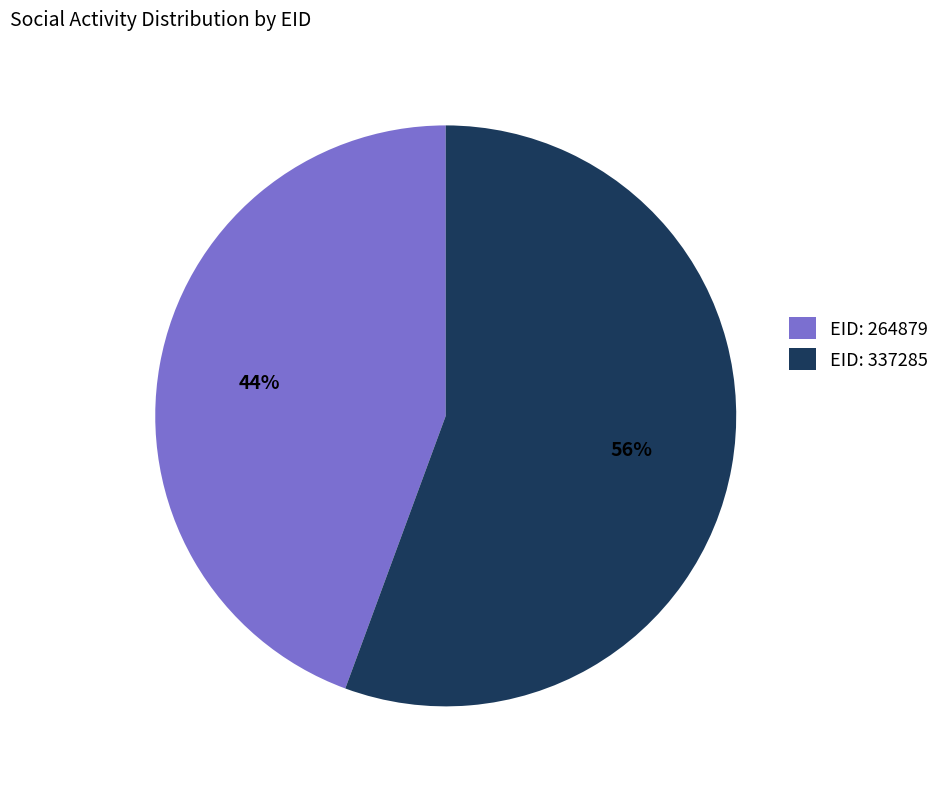

To the nearest percent, what portion does EID: 264879 represent?

44%